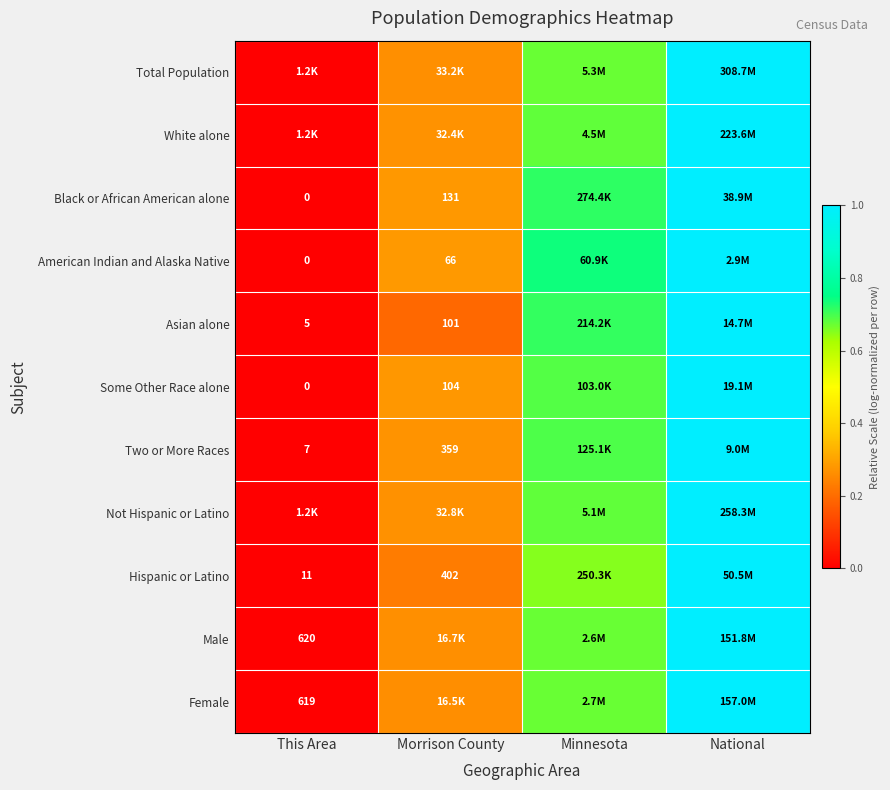

Which category has the highest value in the Not Hispanic or Latino series?

National